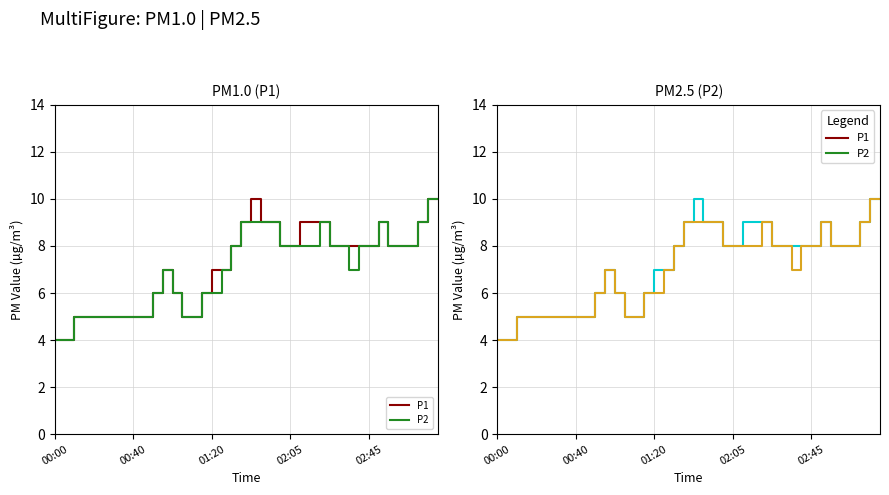

What is the label of the 24th point from the left?

23